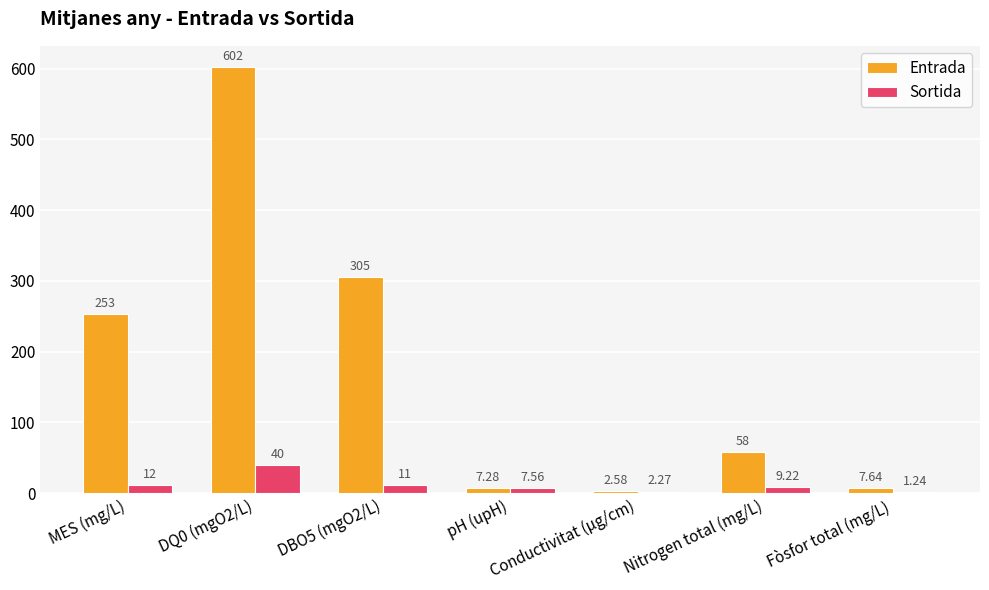

Which series has the widest spread of values?

Entrada